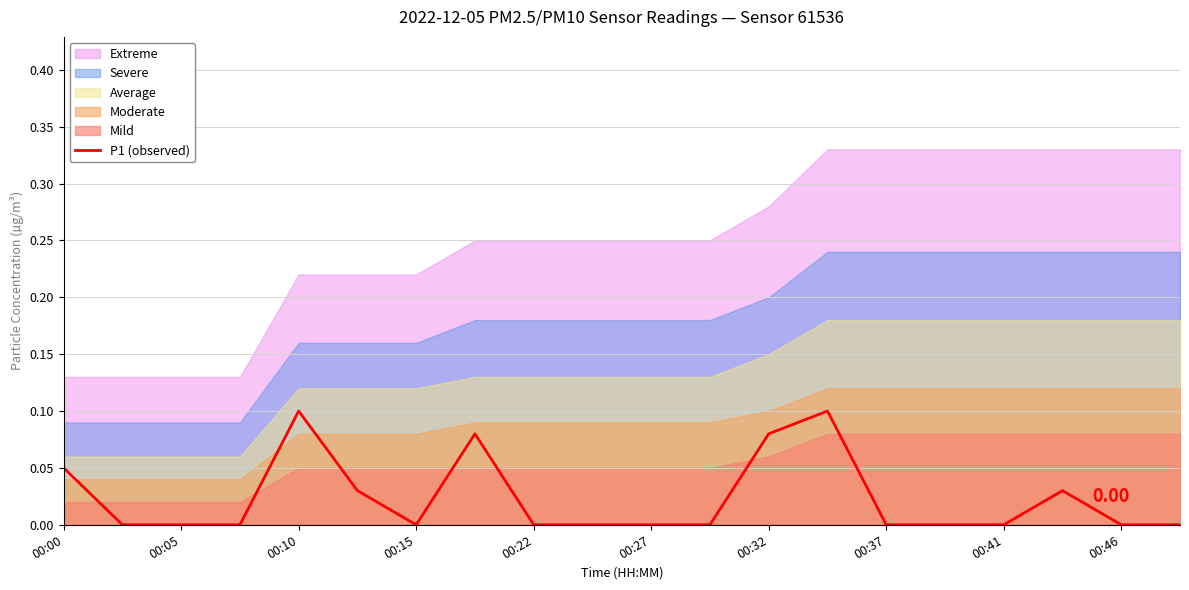

The value at 00:15 is 0.0. True or false?

True